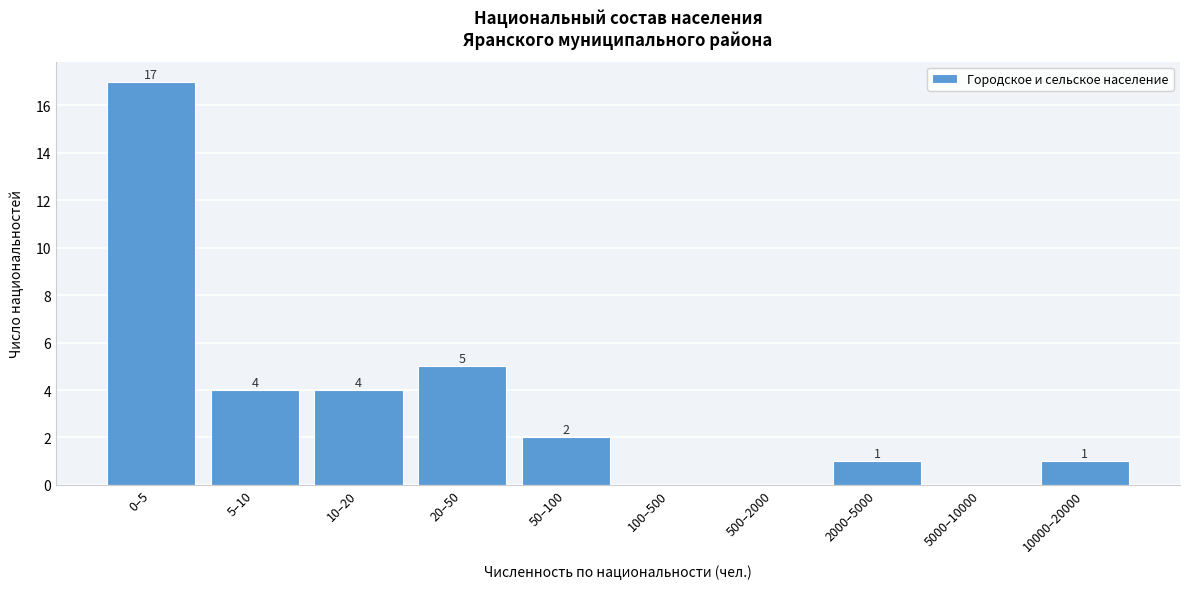

Reading right to left, list all the values displayed in this chart.

10000–20000=1	5000–10000=0	2000–5000=1	500–2000=0	100–500=0	50–100=2	20–50=5	10–20=4	5–10=4	0–5=17